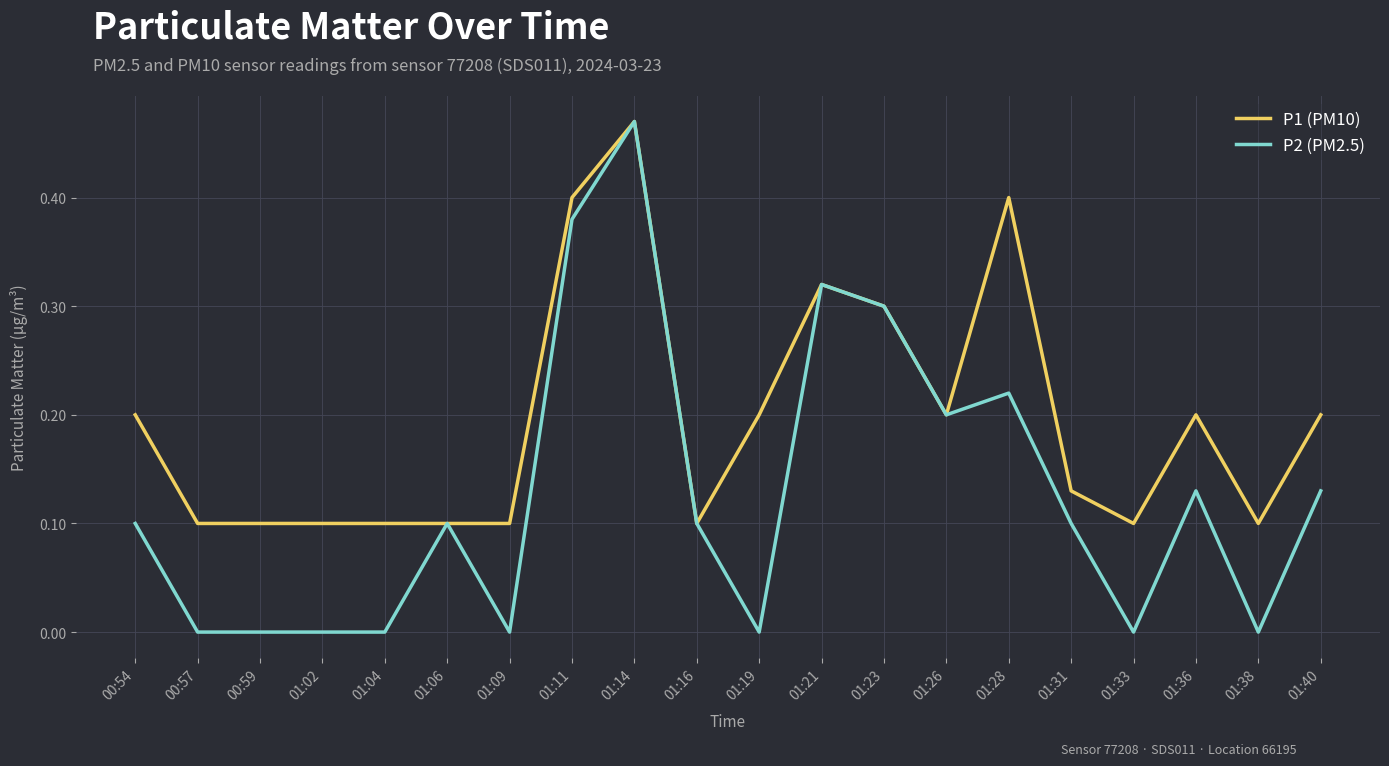

At which category is the sum across all series the highest?

01:14